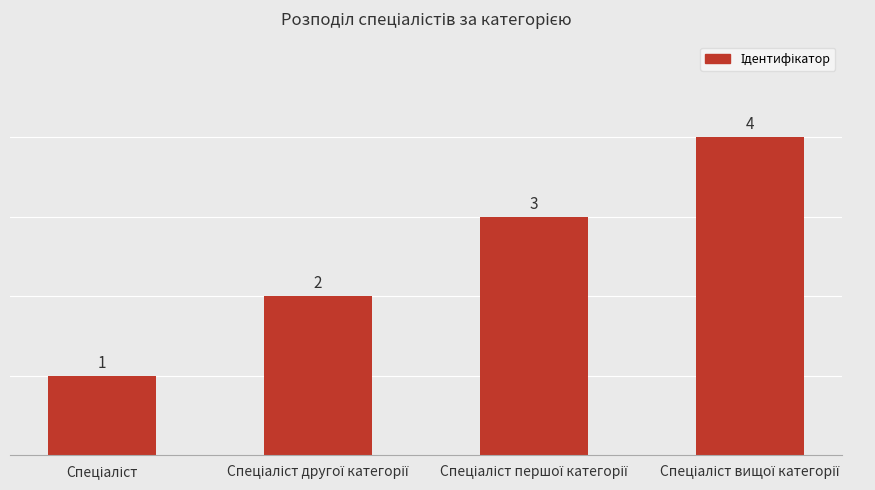

Count the values in the range 2 to 4.

3